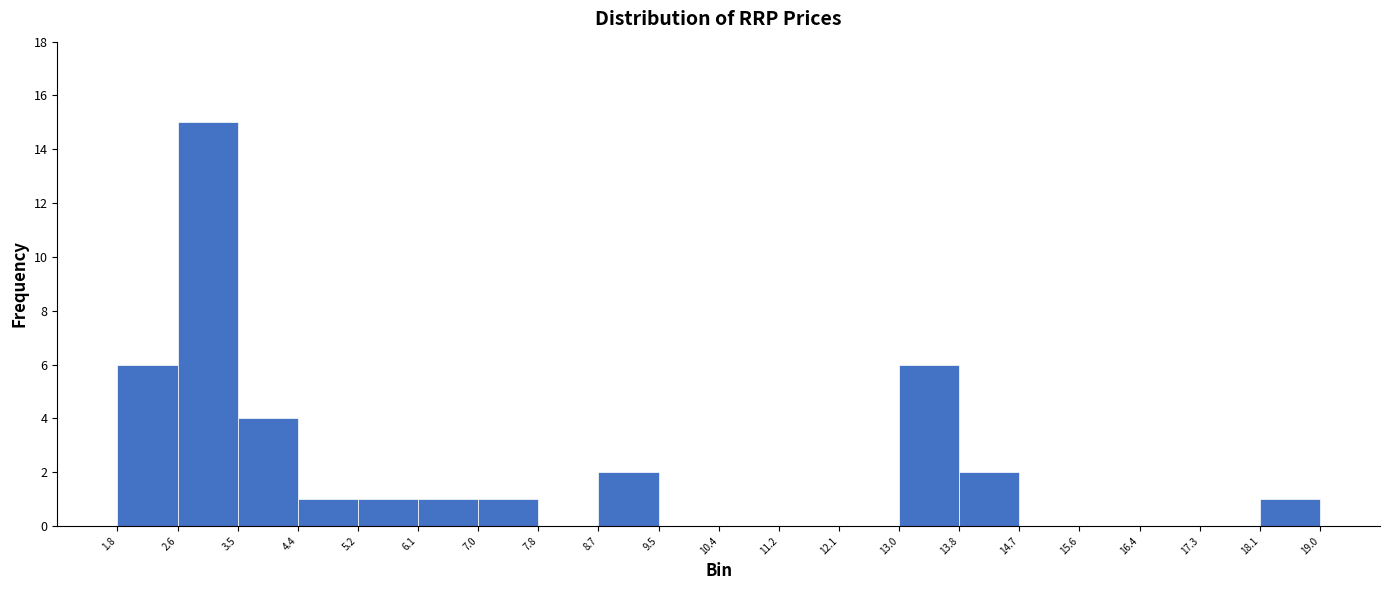

Reading left to right, transcribe this chart: for each bar, give the range it covers on the x-axis and its height. The values are not printed on the chart, so give them approximately, as read against the axis.

1.8 to 2.6: 6
2.6 to 3.5: 15
3.5 to 4.4: 4
4.4 to 5.2: 1
5.2 to 6.1: 1
6.1 to 7.0: 1
7.0 to 7.8: 1
7.8 to 8.7: 0
8.7 to 9.5: 2
9.5 to 10.4: 0
10.4 to 11.2: 0
11.2 to 12.1: 0
12.1 to 13.0: 0
13.0 to 13.8: 6
13.8 to 14.7: 2
14.7 to 15.6: 0
15.6 to 16.4: 0
16.4 to 17.3: 0
17.3 to 18.1: 0
18.1 to 19.0: 1